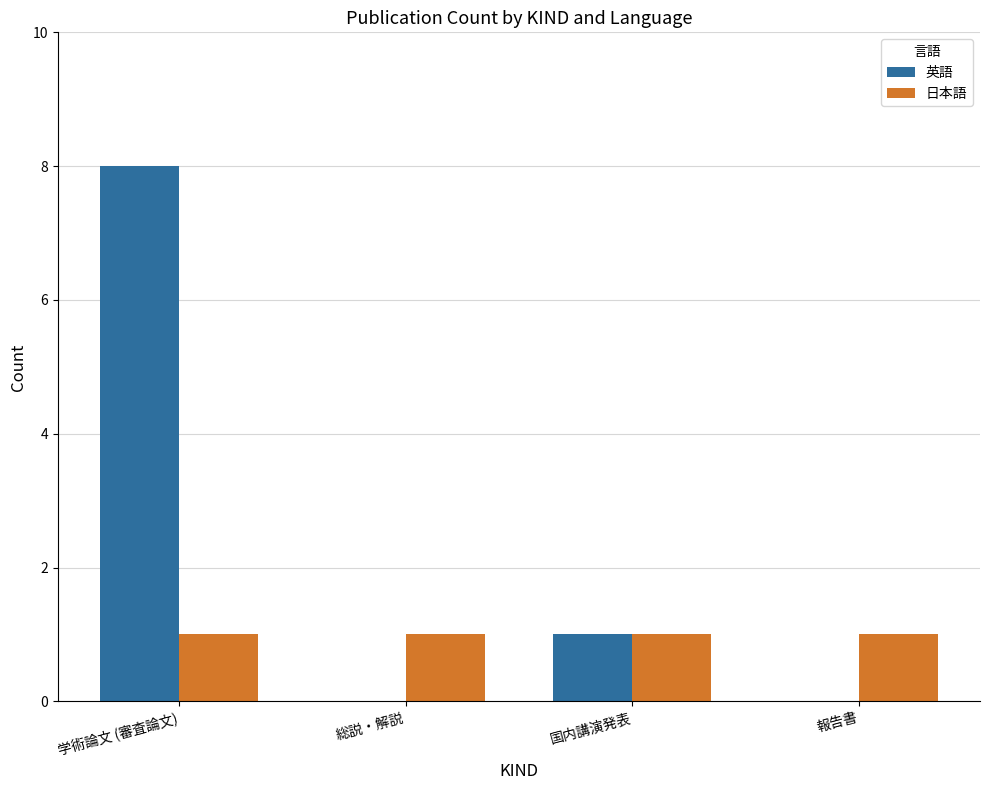

The value of 英語 at 学術論文 (審査論文) is 8. True or false?

True